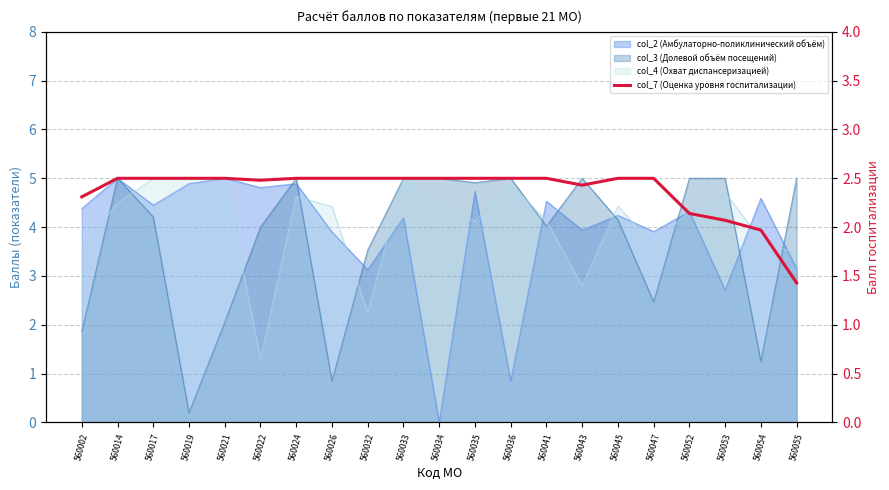

Read the value at 560002.

2.3